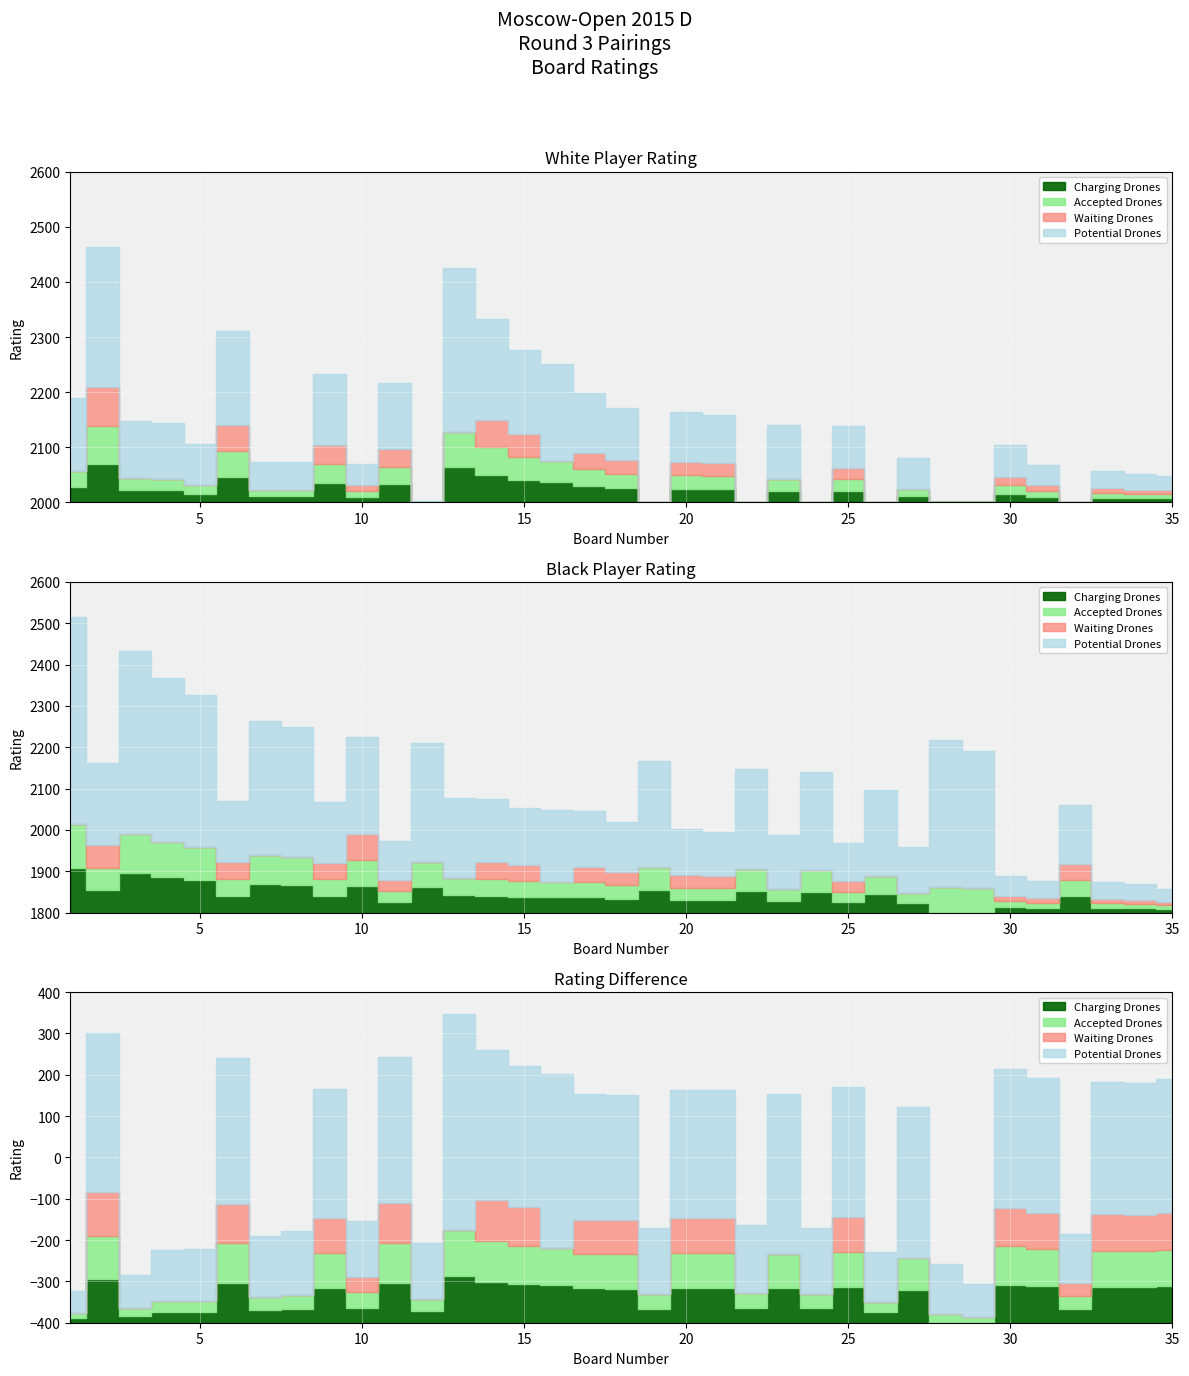

Which category has the lowest value in the Charging Drones series?

28